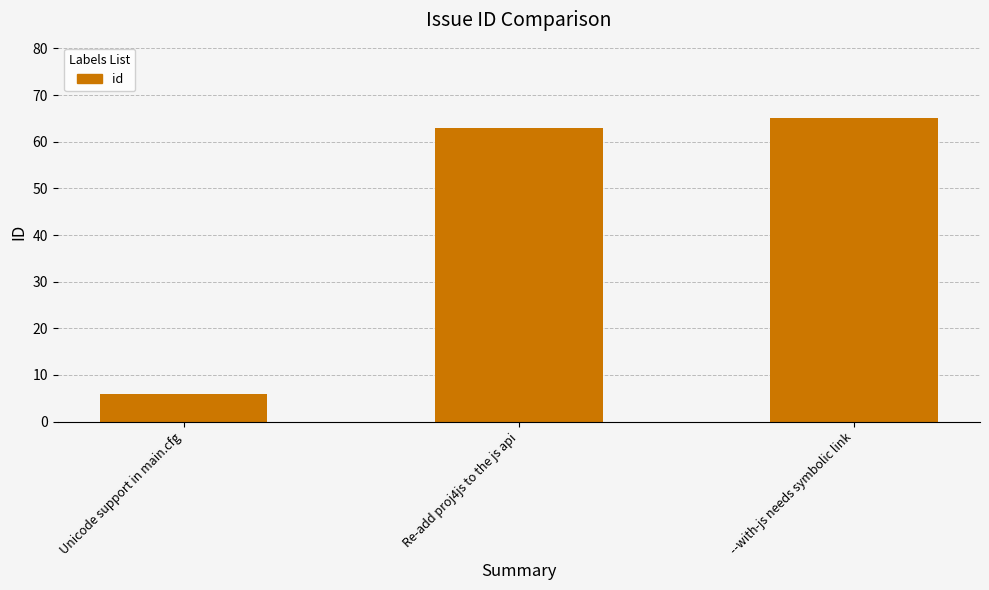

List the labels in order of value, smallest first.

Unicode support in main.cfg, Re-add proj4js to the js api, --with-js needs symbolic link